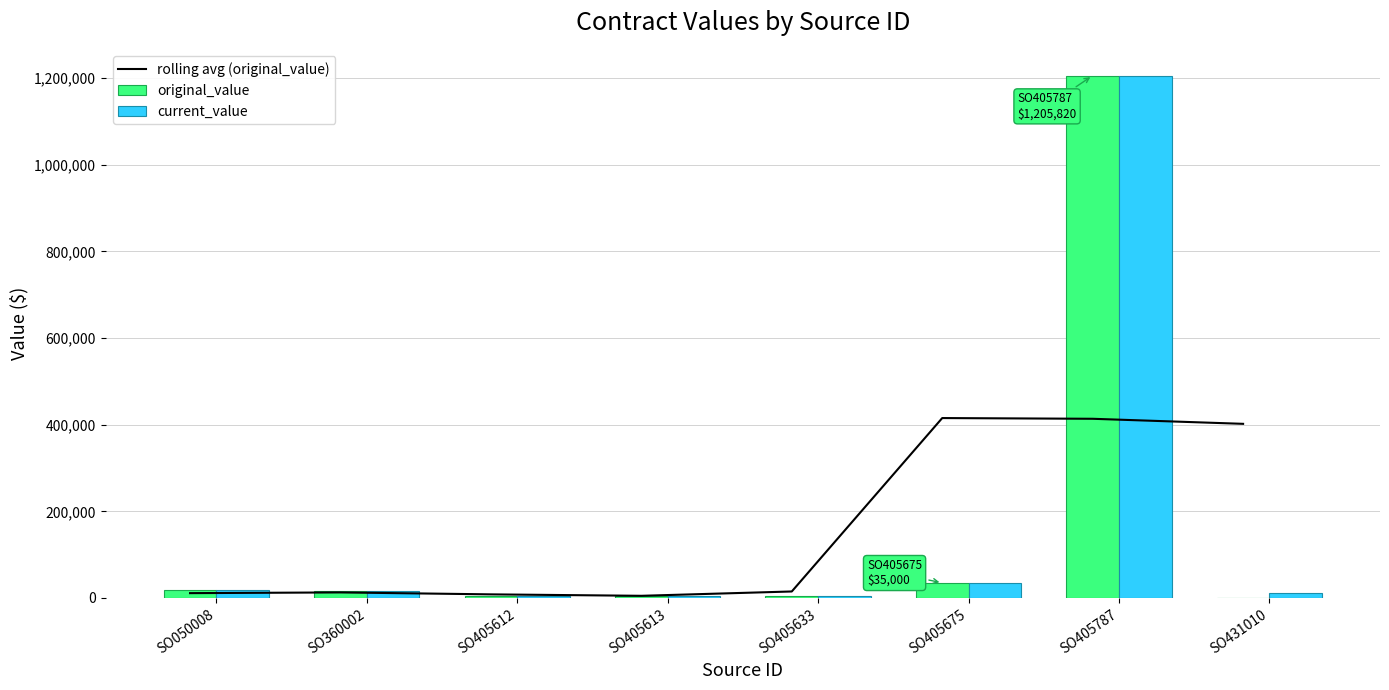

Rank the series by their average value, from highest to lowest.

current_value, original_value, rolling avg (original_value)